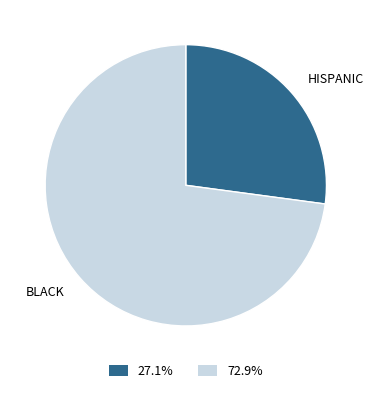

Which has a higher value, BLACK or HISPANIC?

BLACK